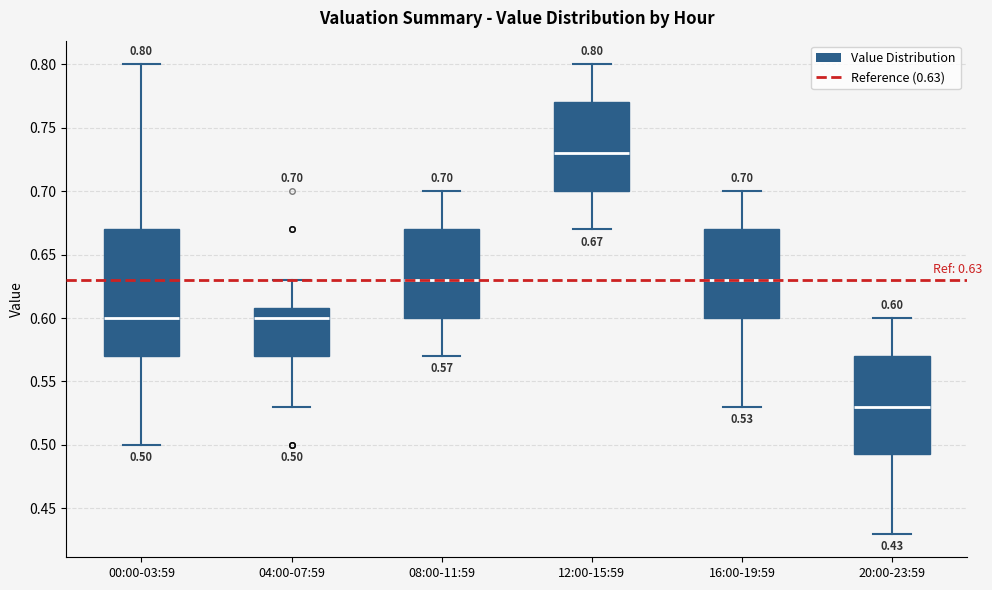

Which box is the tallest, from its lower edge to its upper edge?

00:00-03:59